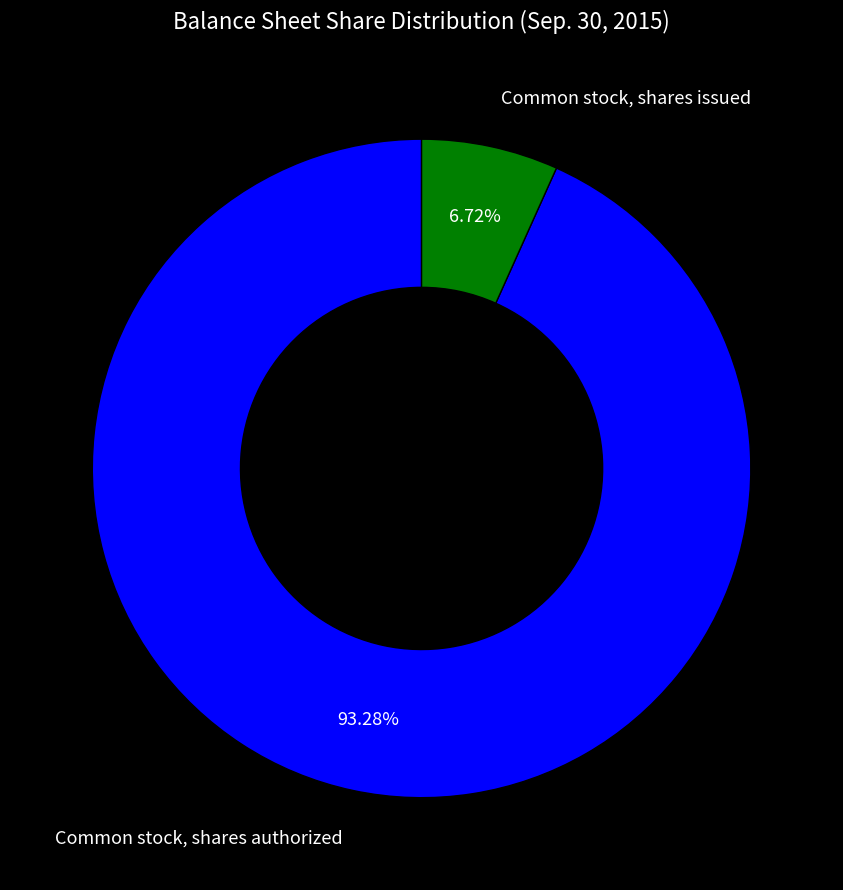

Count the number of slices in the pie.

2